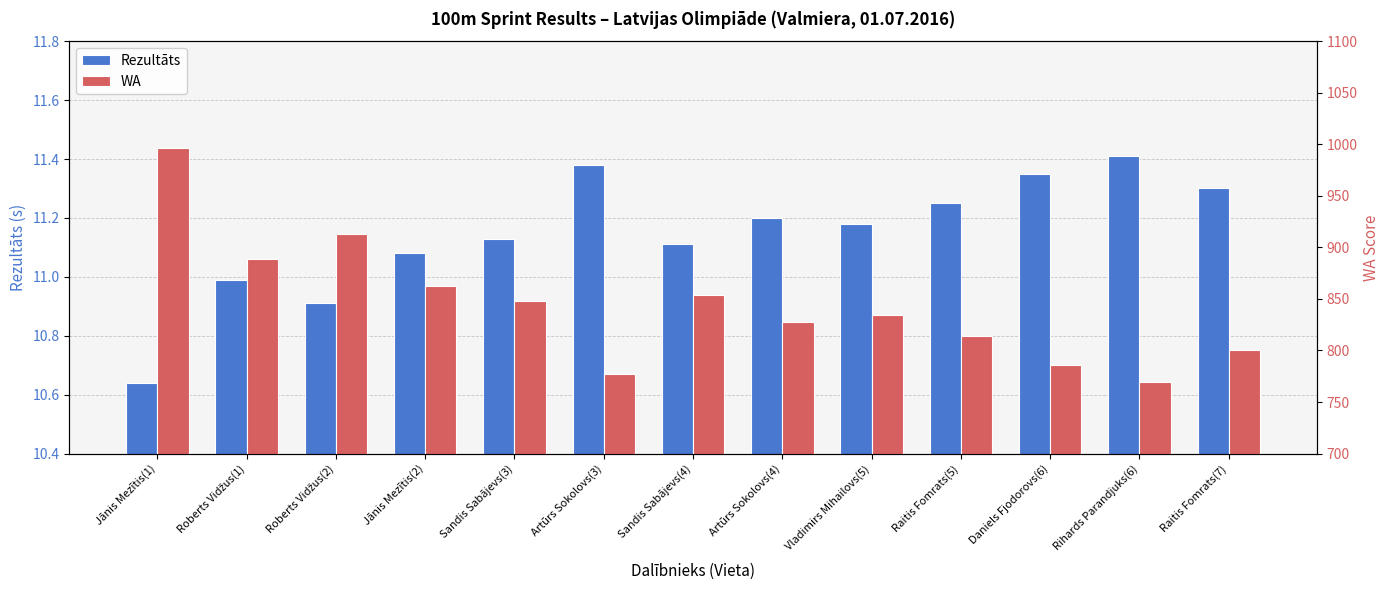

Which category has the lowest value across all series?

Jānis Mezītis(1)